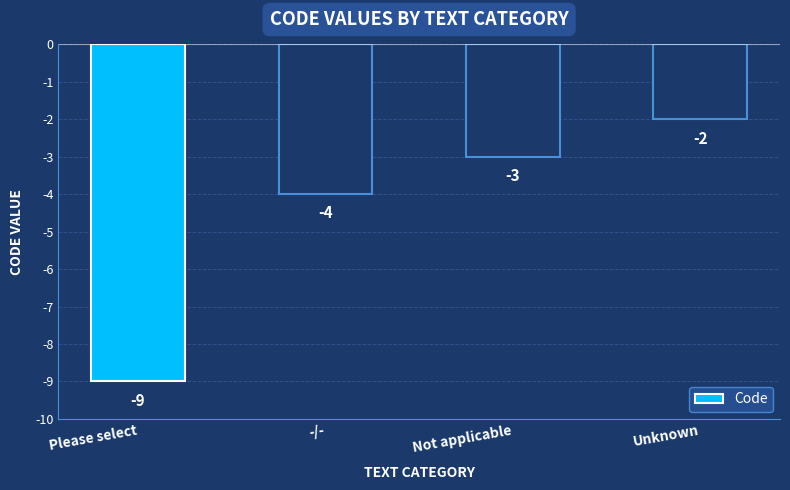

At which label does the data first exceed -3?

Unknown